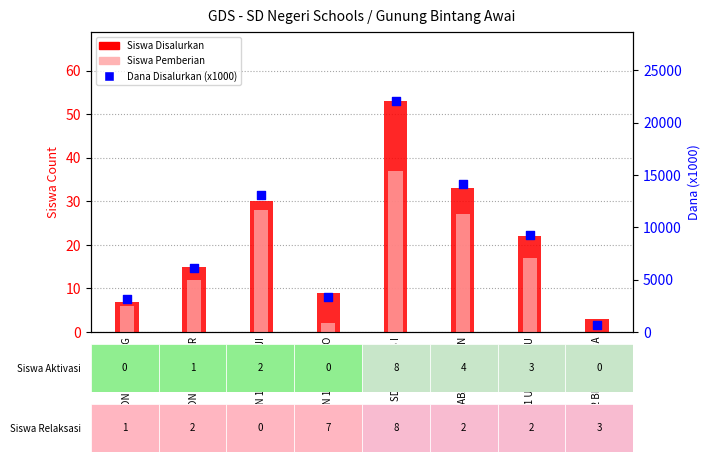

What are all the series names shown in the legend?

Siswa Disalurkan, Siswa Pemberian, Dana Disalurkan (x1000)